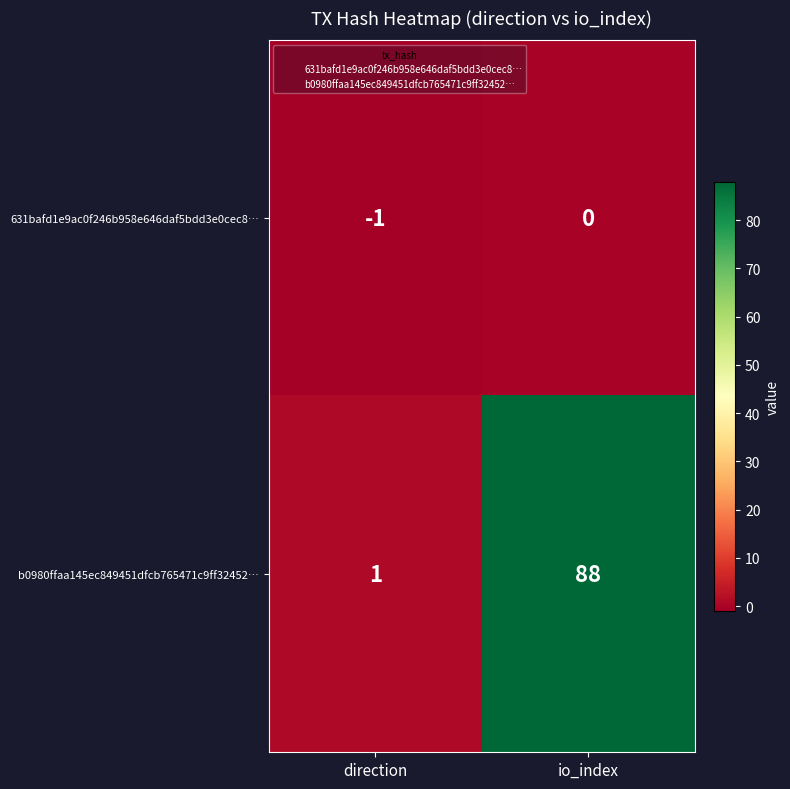

At which label does b0980ffaa145ec849451dfcb765471c9ff32452… reach its peak?

io_index